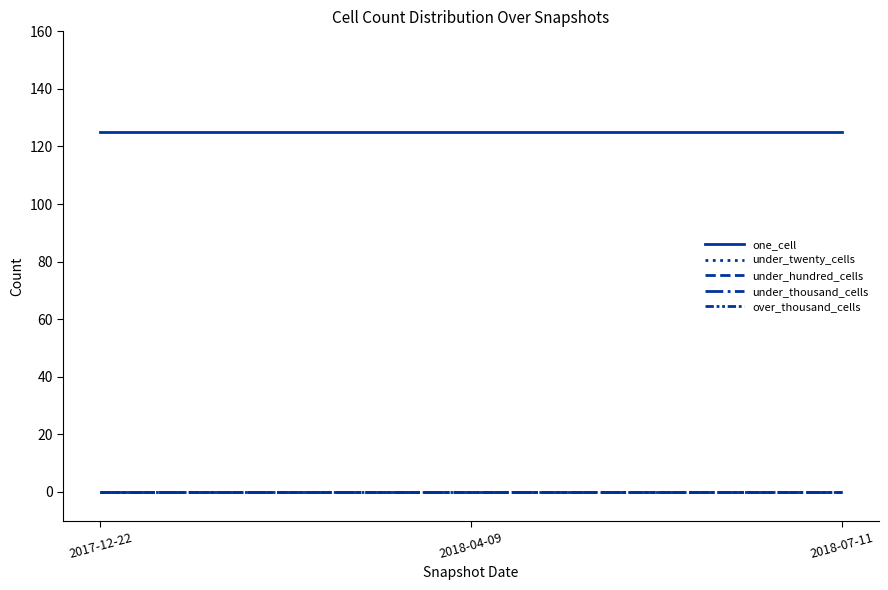

At which label is under_thousand_cells closest to 0?

2017-12-22